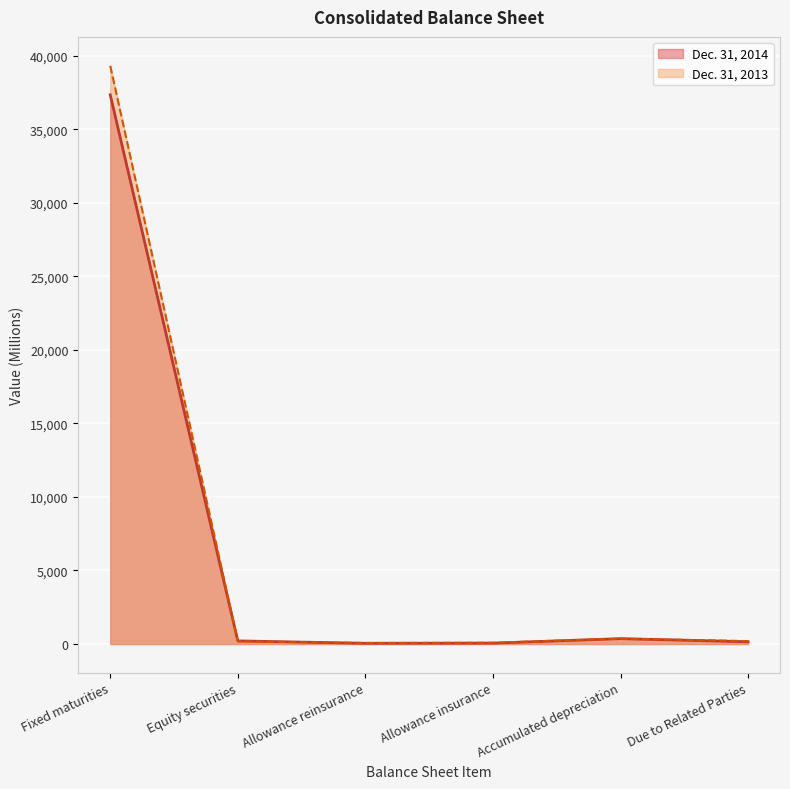

The value of Dec. 31, 2013 at Allowance insurance is 149. True or false?

False